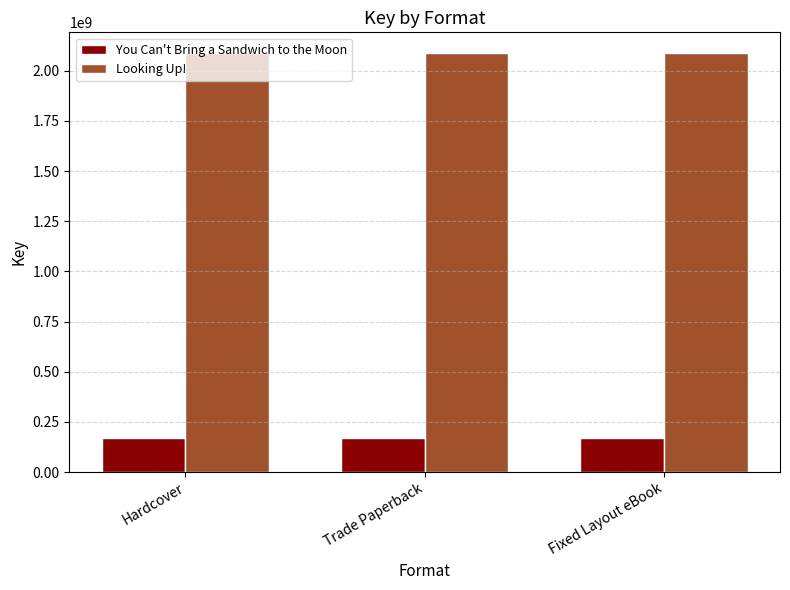

What is the total value across all series at Trade Paperback?

2255563942